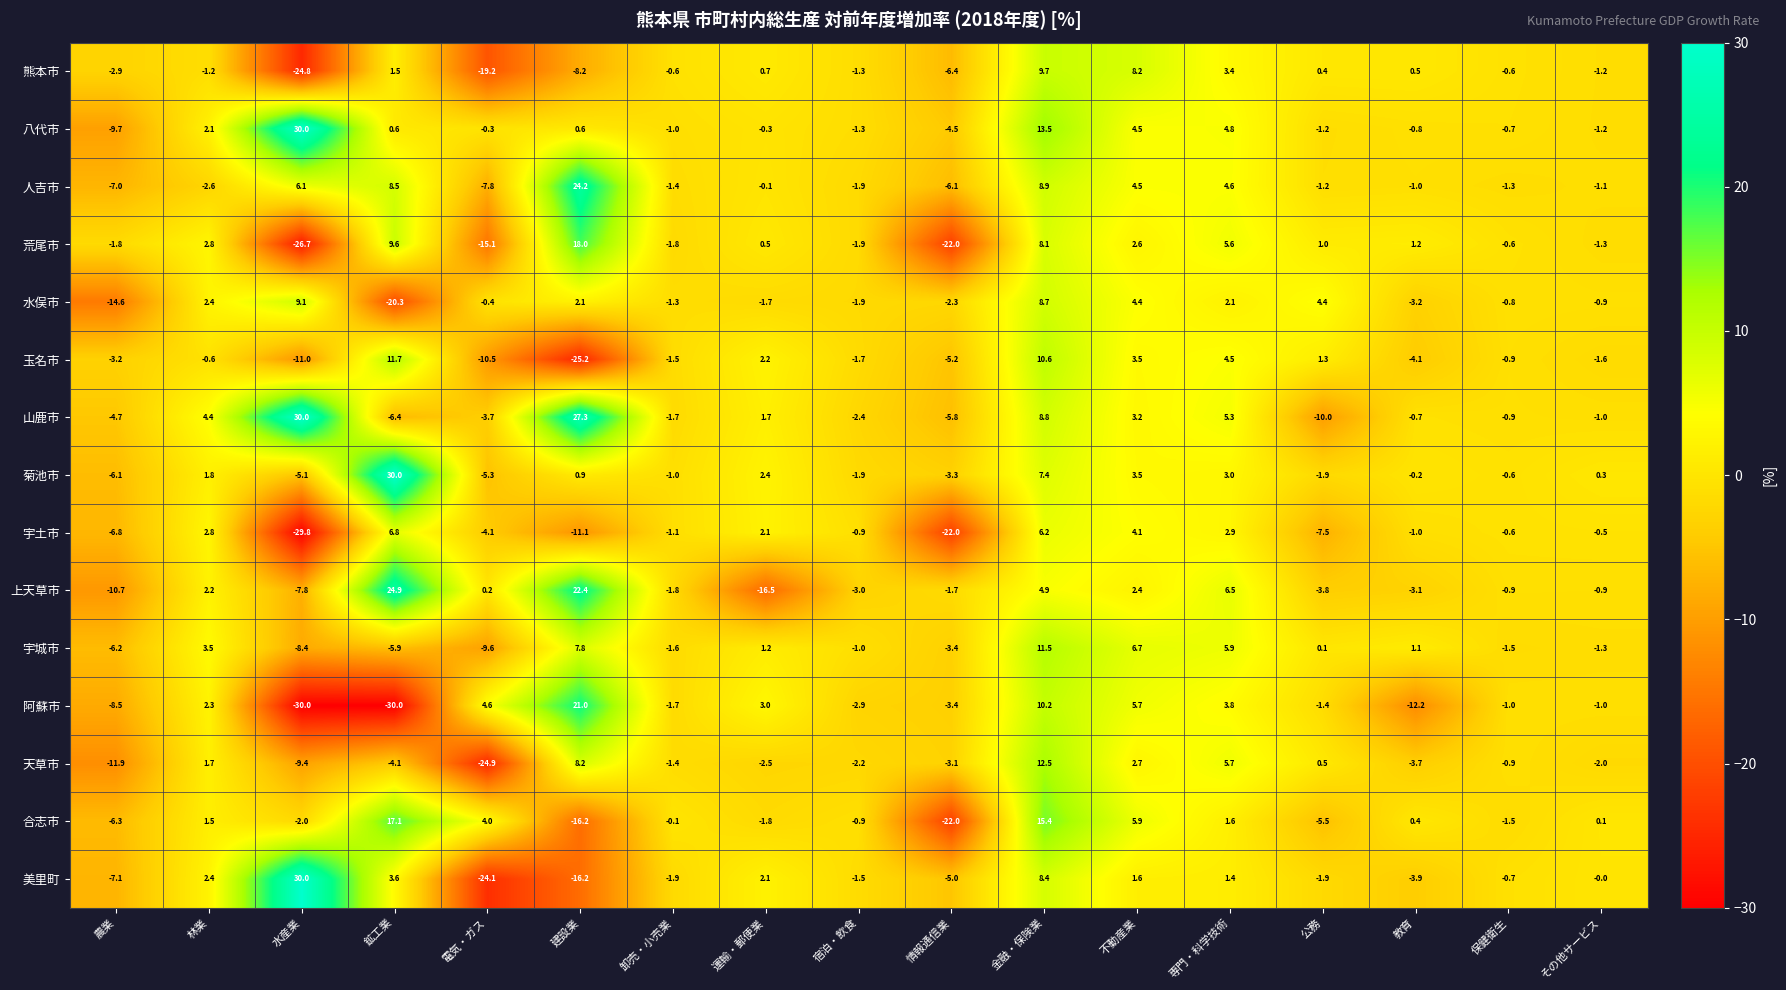

The value of 上天草市 at 卸売・小売業 is -2.6. True or false?

False